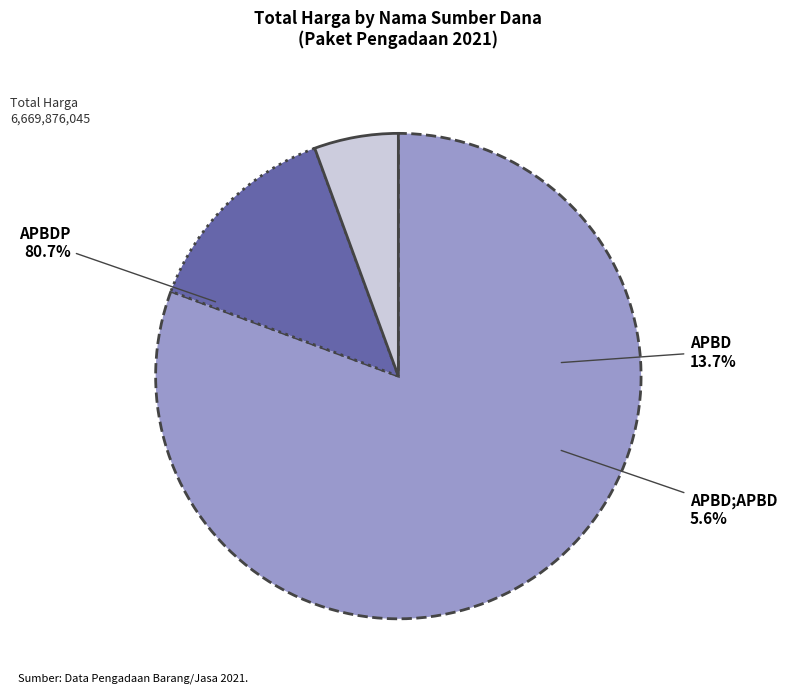

Between 22 and 16, which is larger?

22